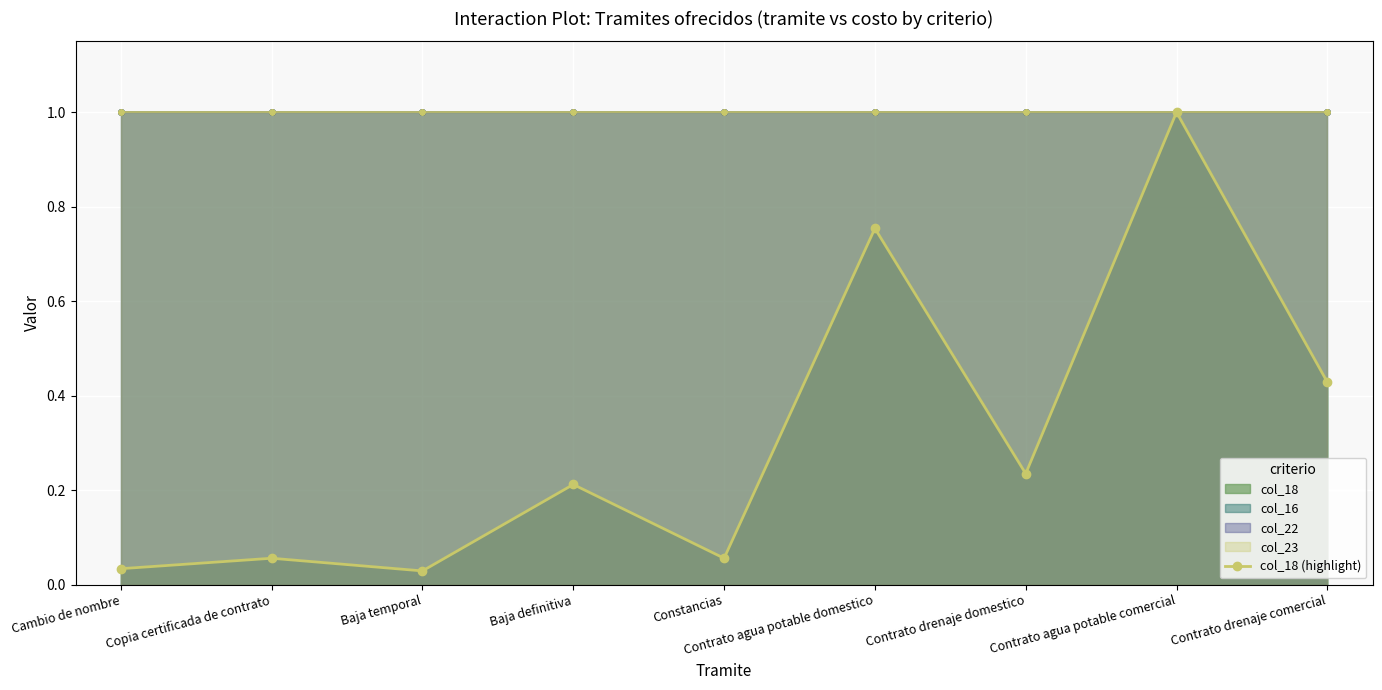

At which category does the data reach its first local valley?

Baja temporal